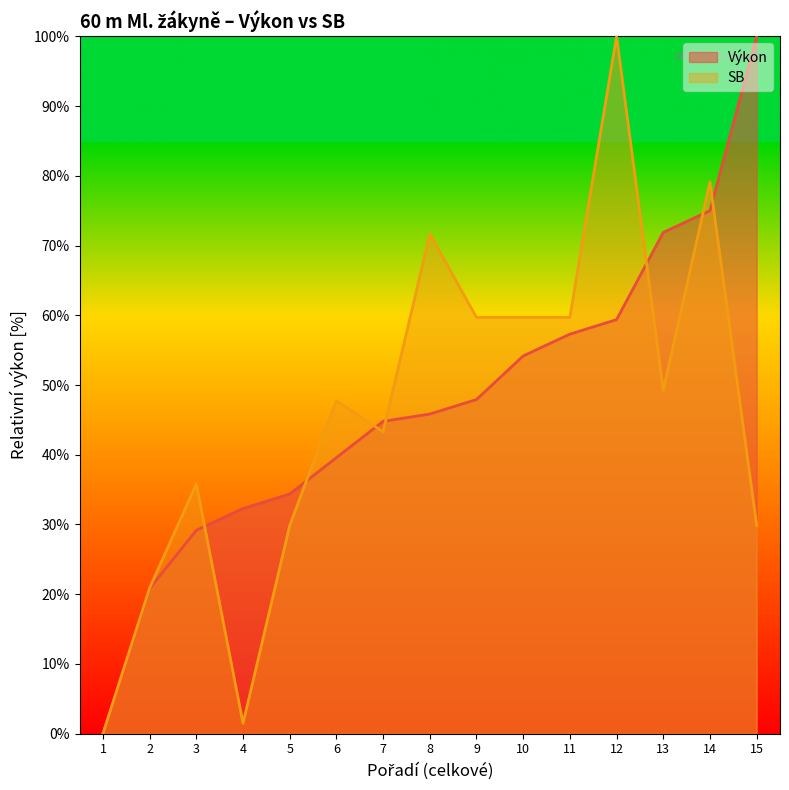

What is the spread (max minus min) of values at 12?

40.6